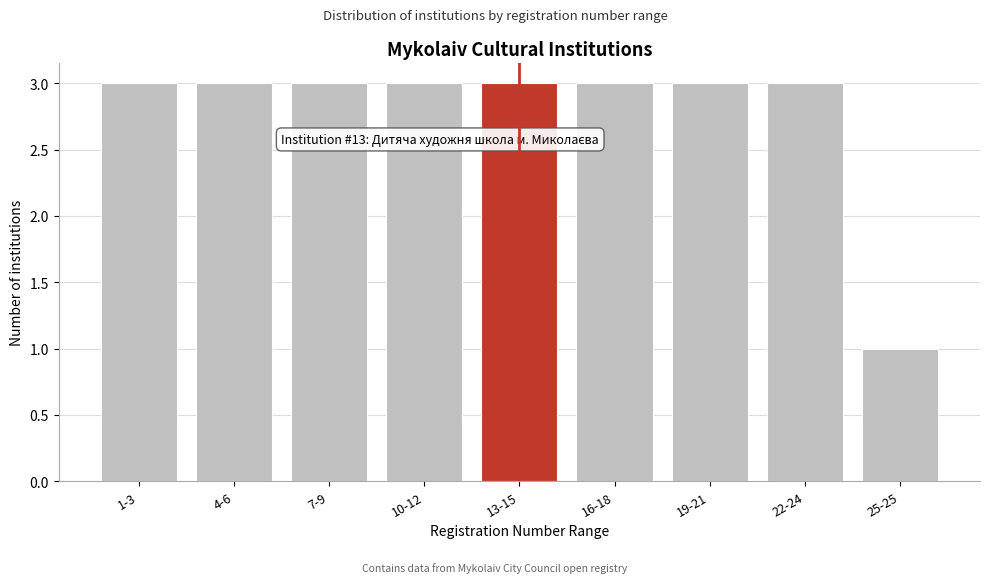

Reading left to right, what are all the values shown in this chart?

1-3=3	4-6=3	7-9=3	10-12=3	13-15=3	16-18=3	19-21=3	22-24=3	25-25=1